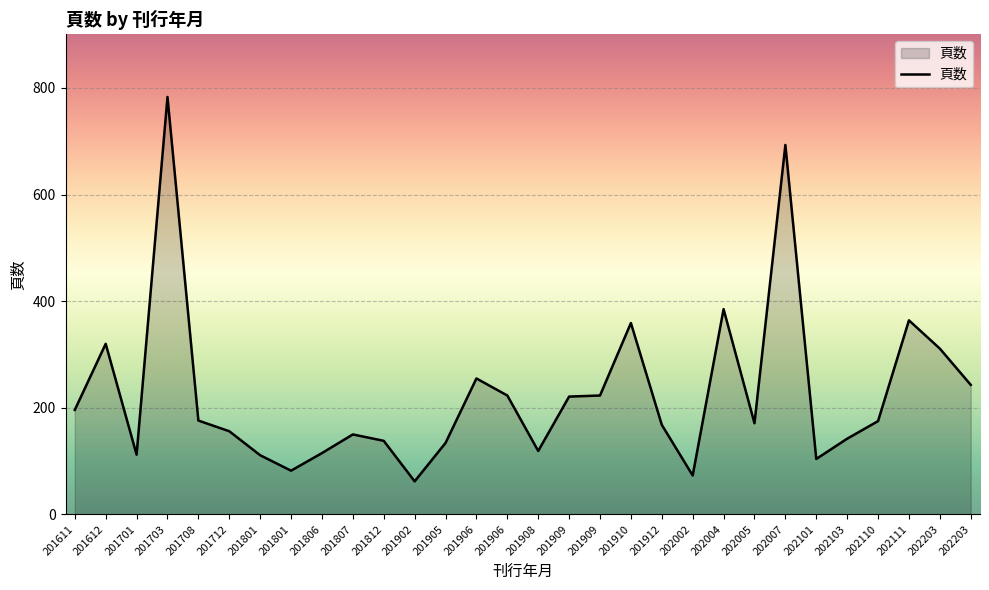

What is the sum of all values?

6764